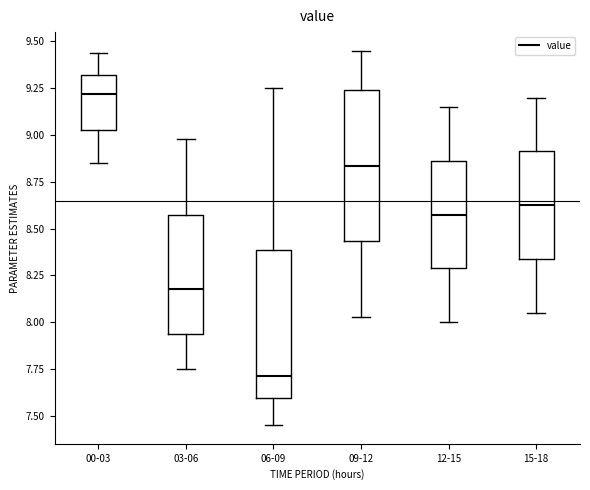

Reading left to right, transcribe this box plot: for each box, give where its median line is, the range the box spans, and where its two whiskers end, as read against the y-axis. The values are not printed on the chart, so give them approximately, as read against the axis.

00-03: median 9.20, box 9.05 to 9.30, whiskers 8.85 to 9.45
03-06: median 8.20, box 7.95 to 8.55, whiskers 7.75 to 9.00
06-09: median 7.70, box 7.60 to 8.40, whiskers 7.45 to 9.25
09-12: median 8.85, box 8.45 to 9.25, whiskers 8.05 to 9.45
12-15: median 8.60, box 8.30 to 8.85, whiskers 8.00 to 9.15
15-18: median 8.65, box 8.35 to 8.90, whiskers 8.05 to 9.20